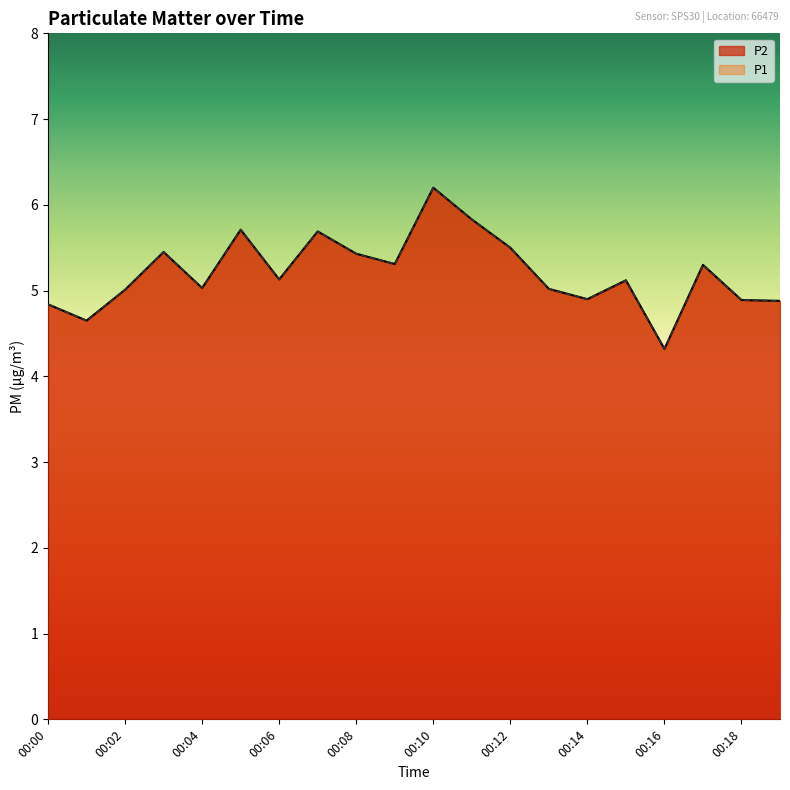

True or false: P1 and P2 intersect in this chart.

False